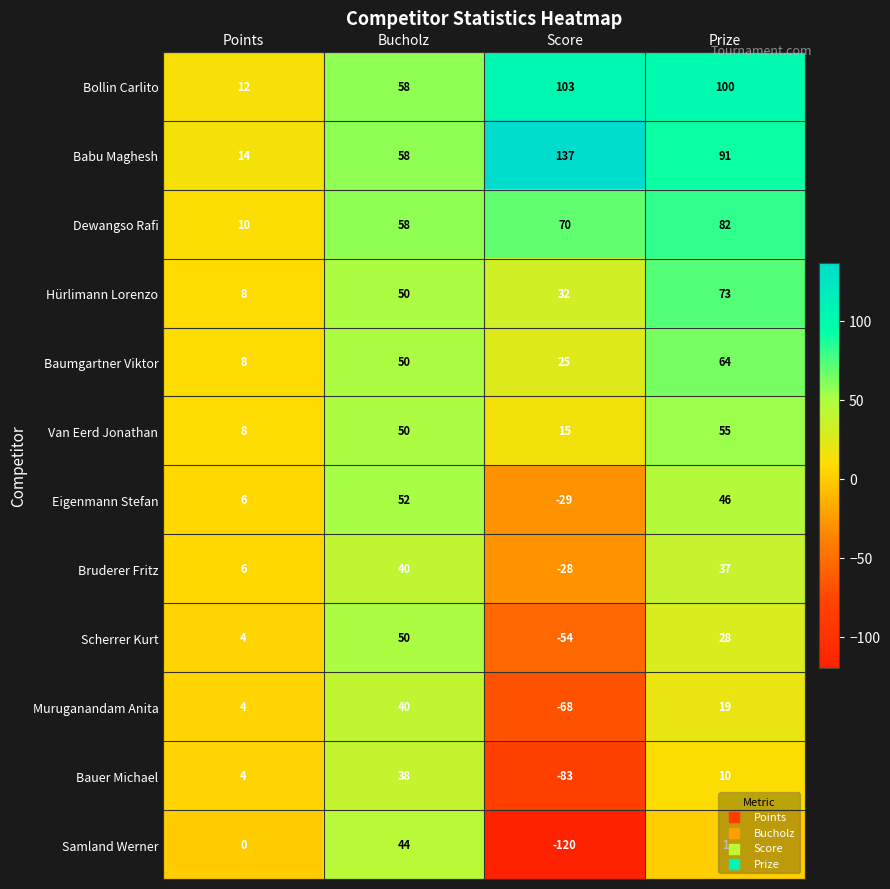

Is it true that Eigenmann Stefan equals 73 at Prize?

False